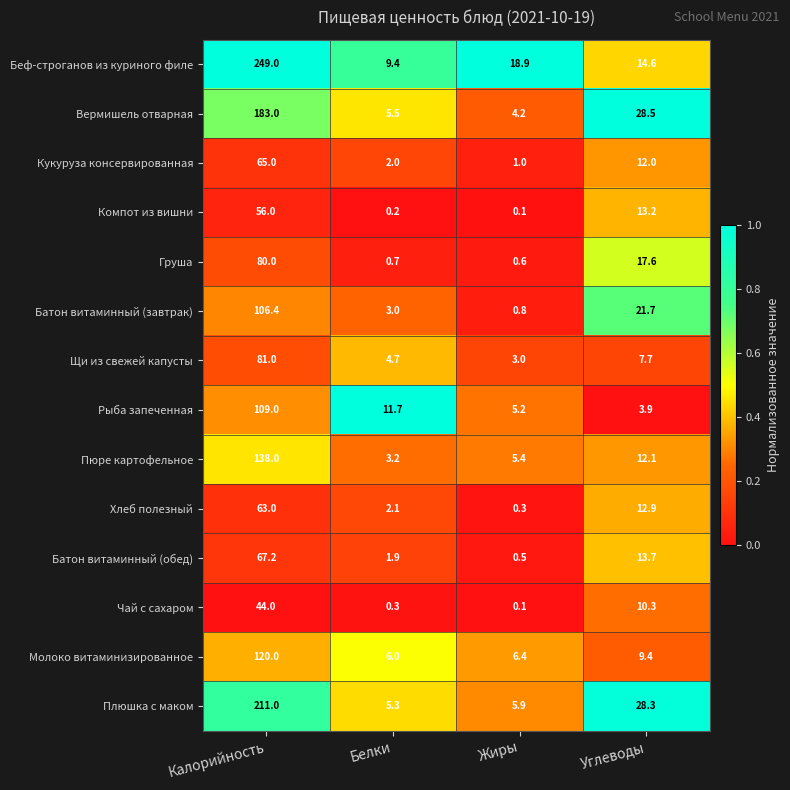

What is the maximum value shown in the chart?

249.0